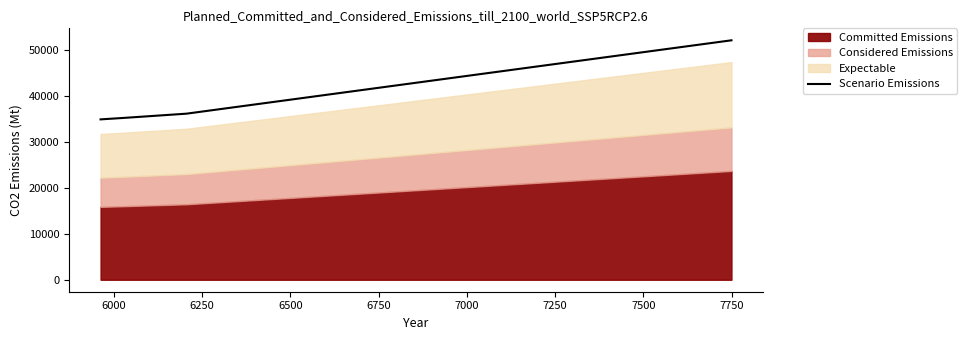

What is the average value?

39587.9